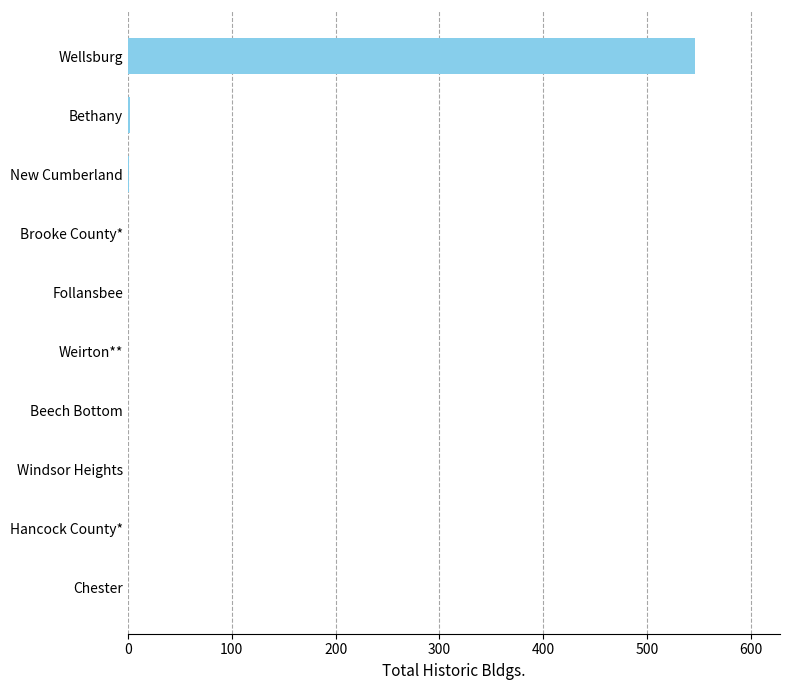

True or false: the data shows 0 at Windsor Heights.

True